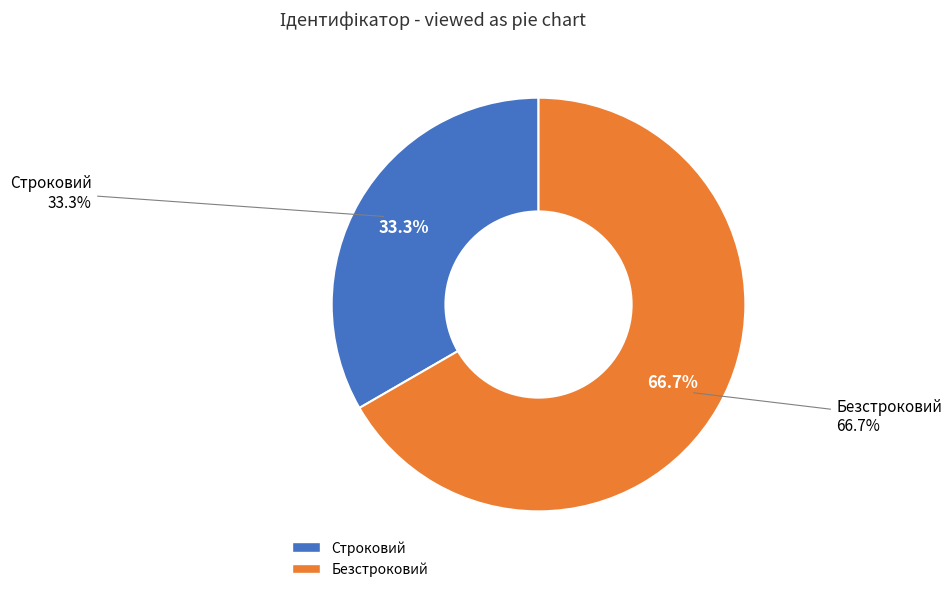

Which slice is the largest?

Безстроковий